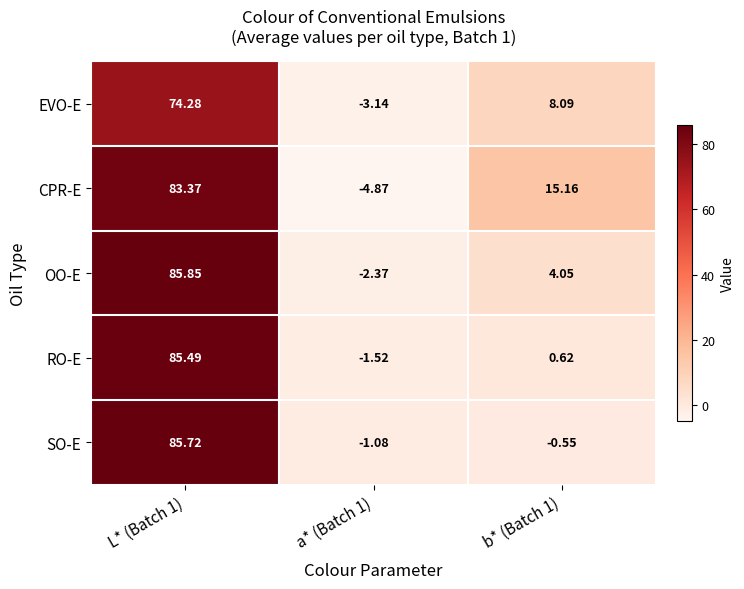

Which series has the largest total across all categories?

CPR-E